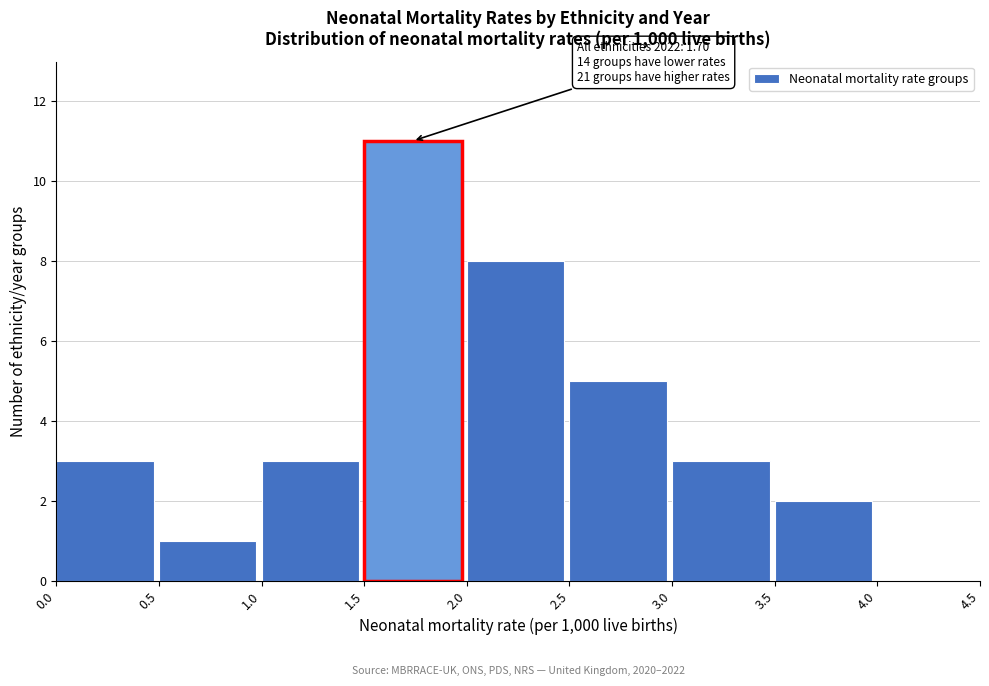

Over which range of the x-axis is the bar tallest?

1.5 to 2.0